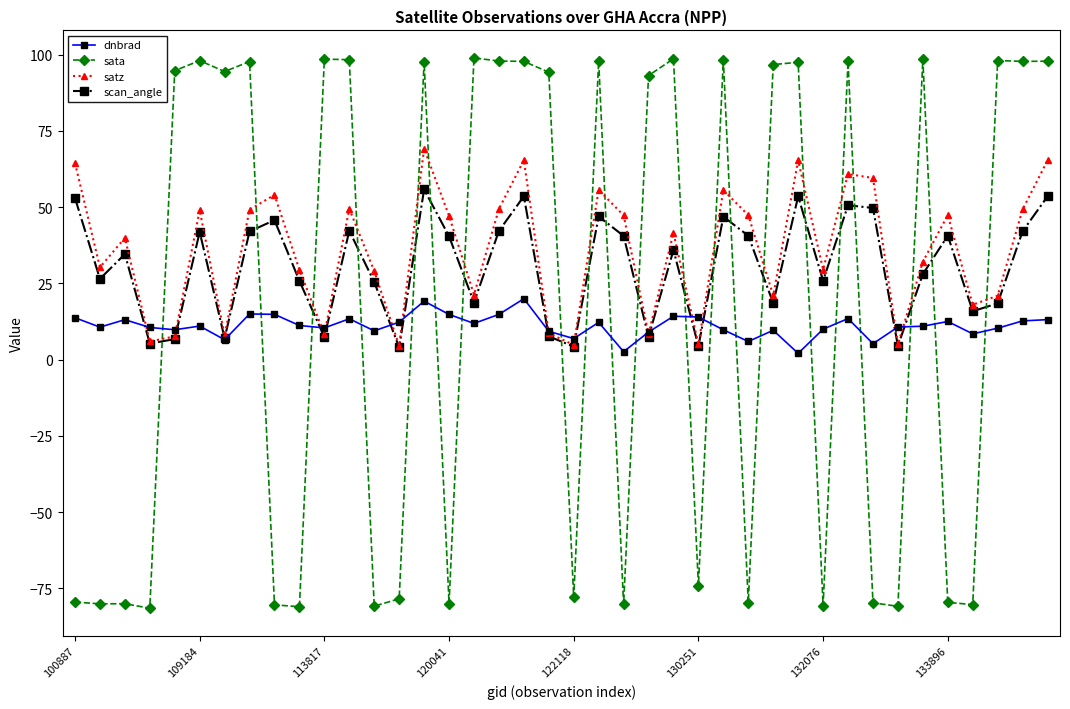

How many intersections are there between dnbrad and sata?

21